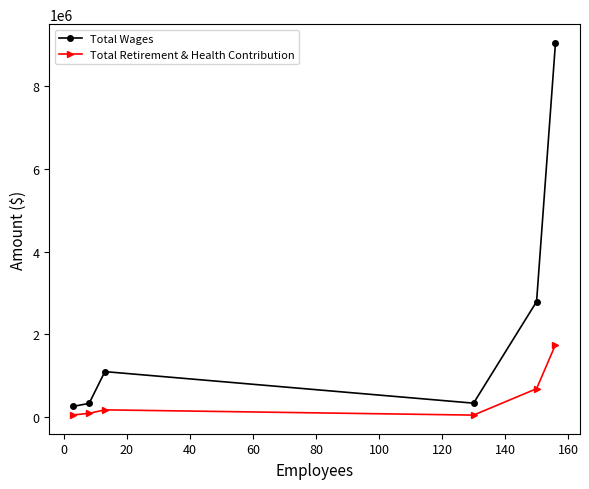

What is the difference between the maximum and minimum values in the Total Retirement & Health Contribution series?

1702338.5